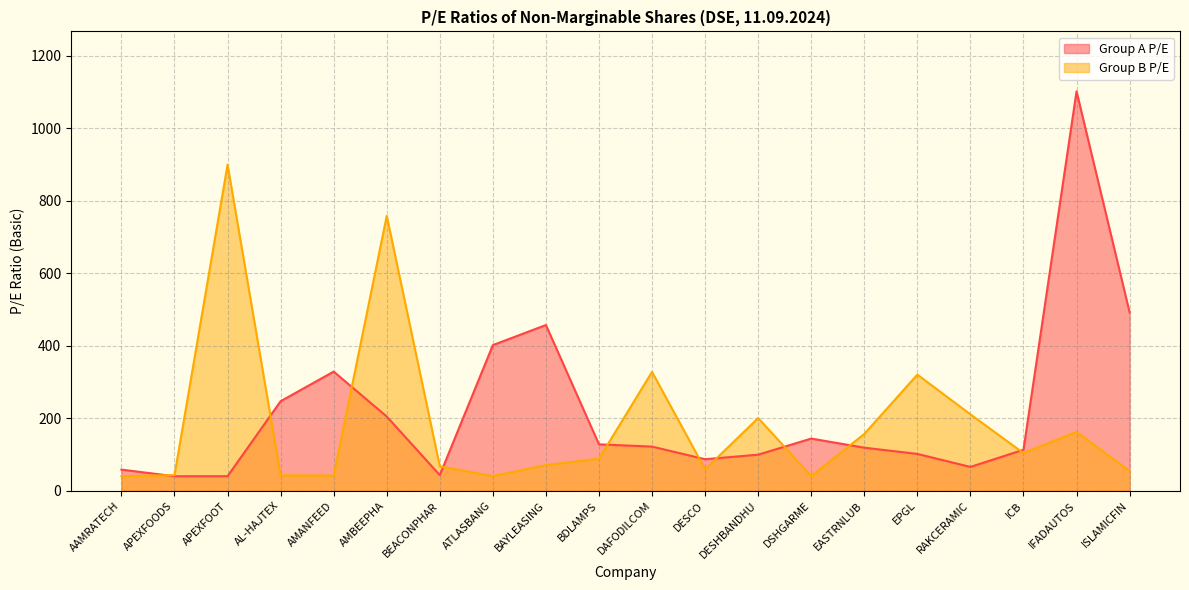

The Group B P/E series shows 37.1 at BDLAMPS. True or false?

False